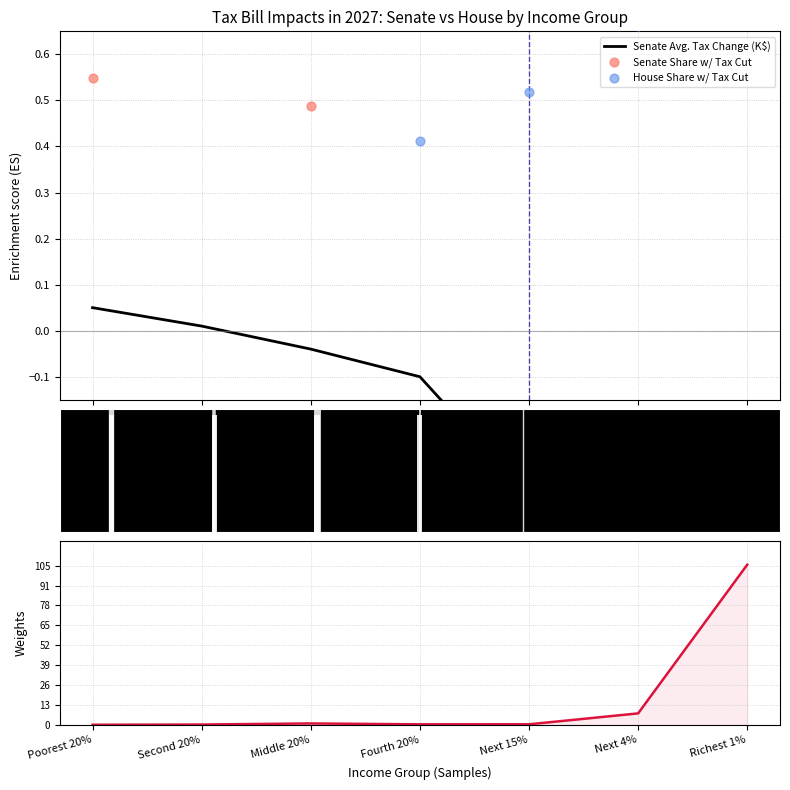

Which series reaches the minimum Y coordinate?

Senate Avg. Tax Change (K$)